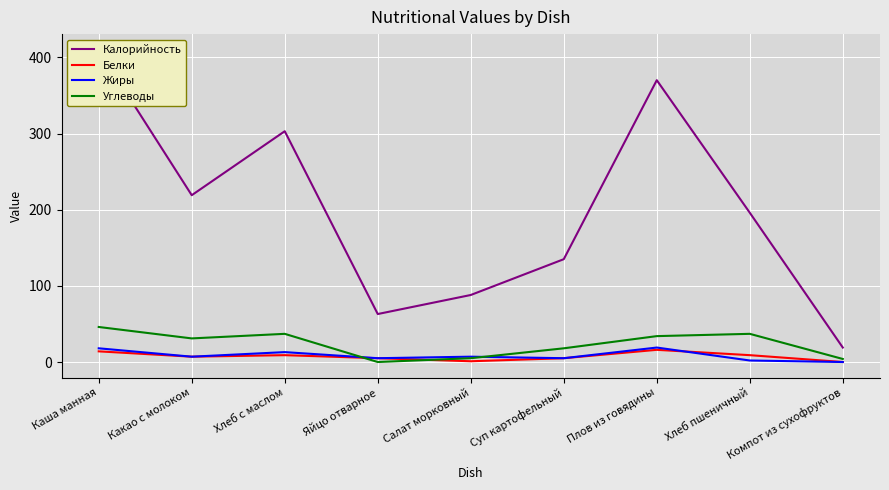

Which category has the lowest value in the Жиры series?

Компот из сухофруктов